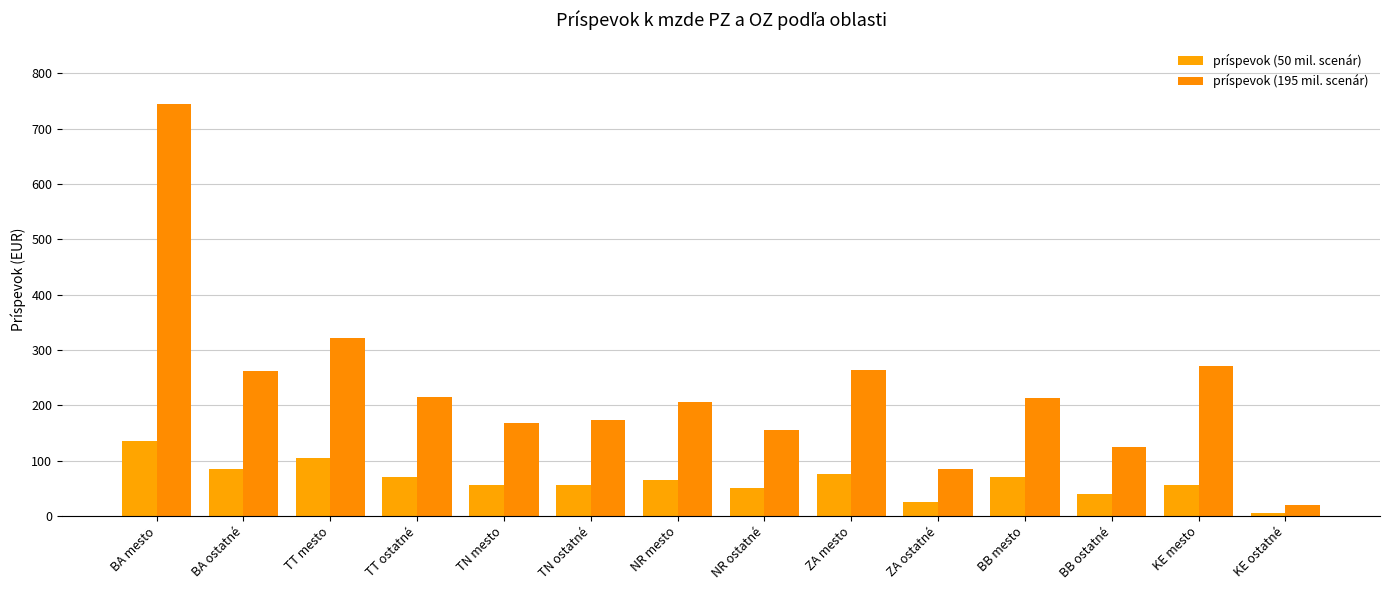

What is the difference between the highest and lowest values at ZA mesto?

189